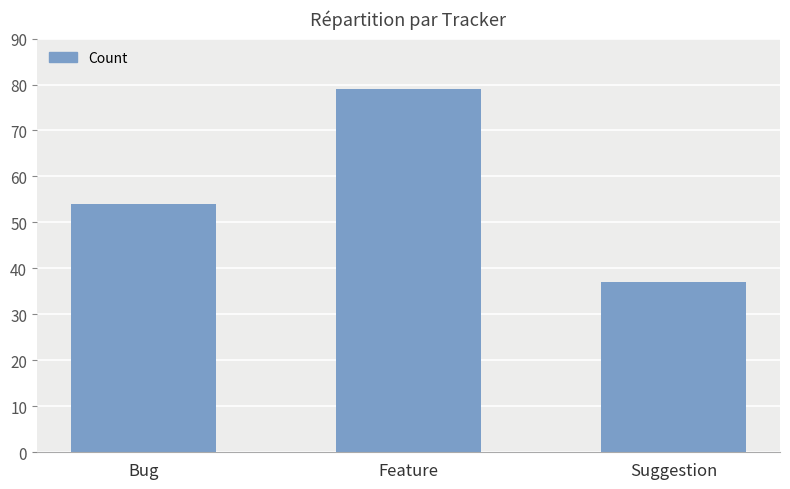

Reading left to right, list all the values displayed in this chart.

54	79	37